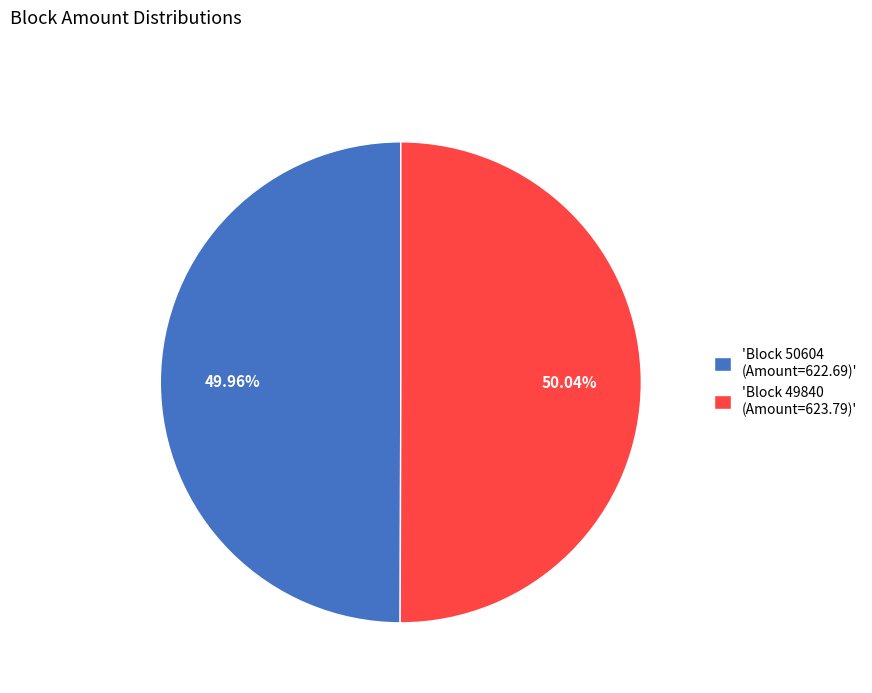

Is there a majority slice in this chart?

Yes